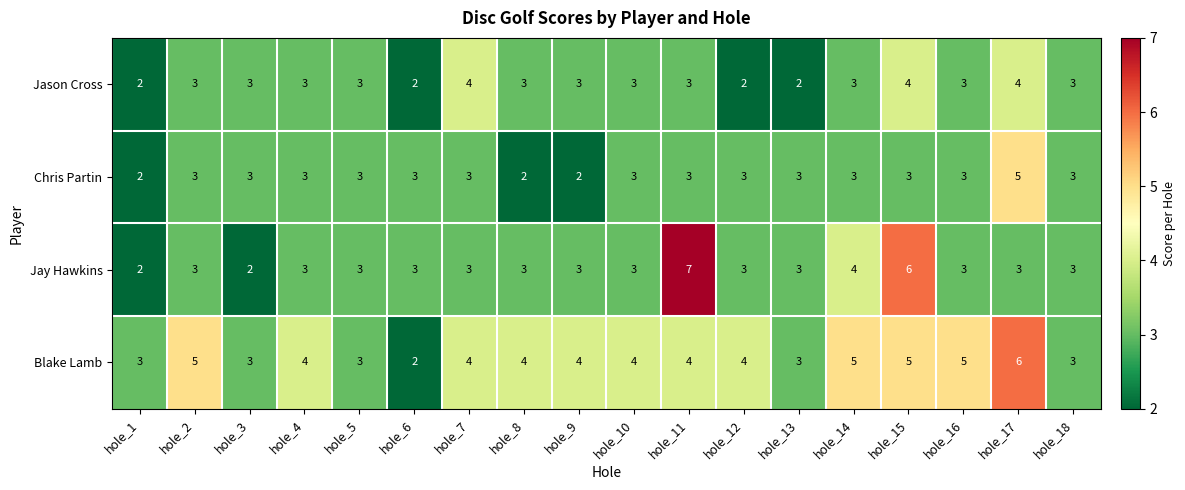

The Blake Lamb series shows 4 at hole_11. True or false?

True